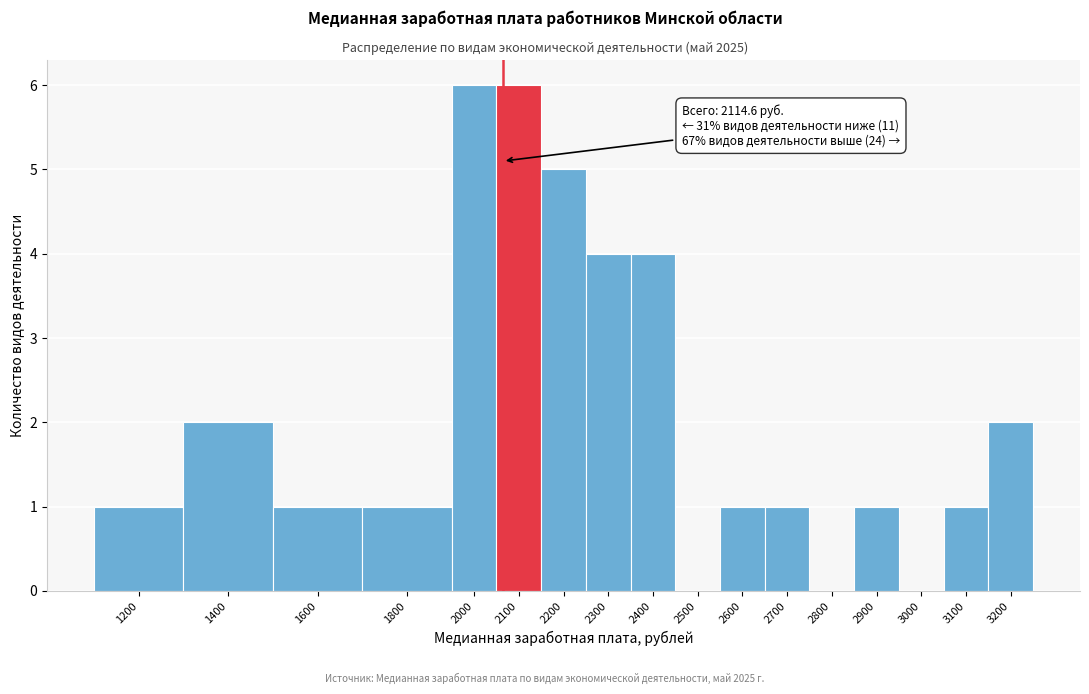

Reading left to right, extract all data points from this chart.

1200=1	1400=2	1600=1	1800=1	2000=6	2100=6	2200=5	2300=4	2400=4	2500=0	2600=1	2700=1	2800=0	2900=1	3000=0	3100=1	3200=2